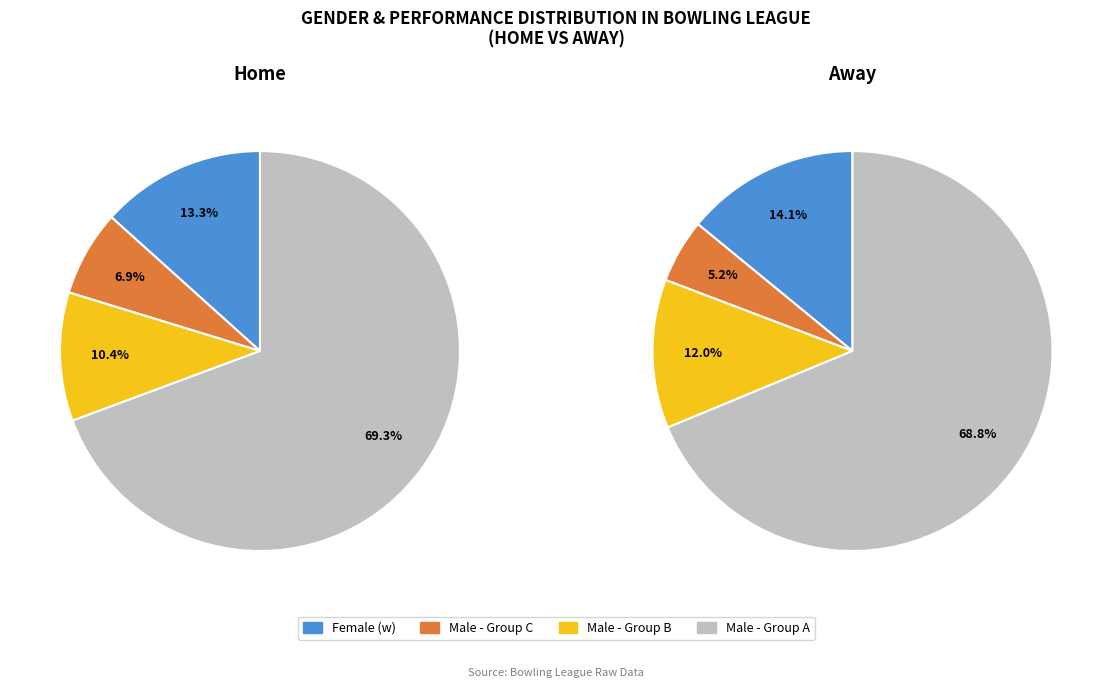

The m slice represents 76% of the pie. True or false?

False